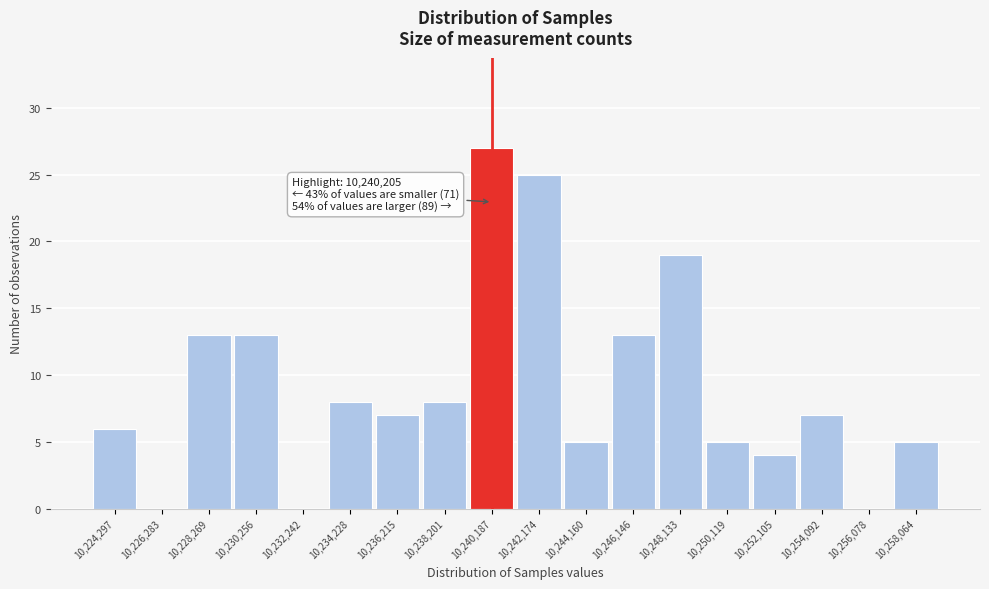

Which range on the x-axis has the tallest bar?

10239200 to 10241200